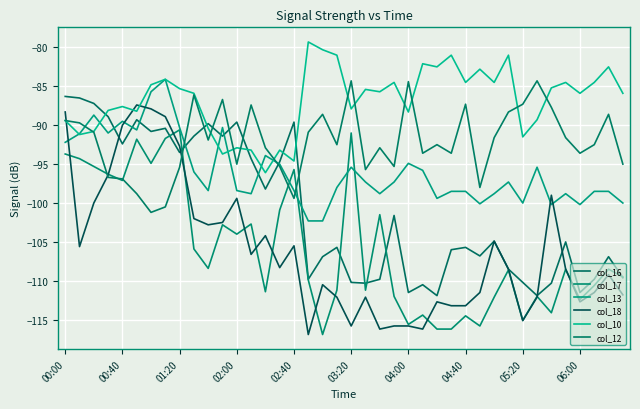

In col_13, how many points are higher than both neighbors (excluding endpoints)?

10